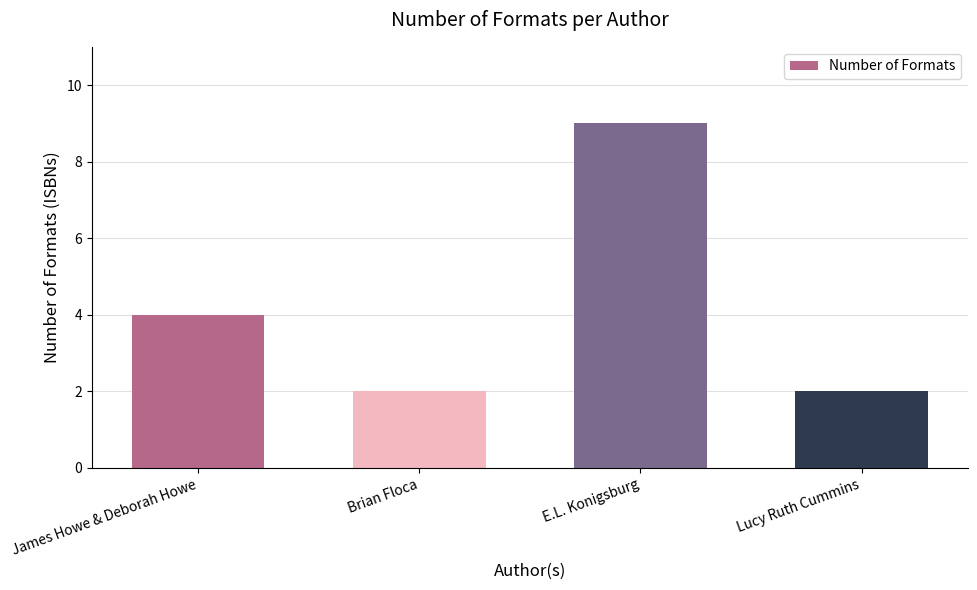

Reading left to right, transcribe all the data shown in this chart.

4	2	9	2